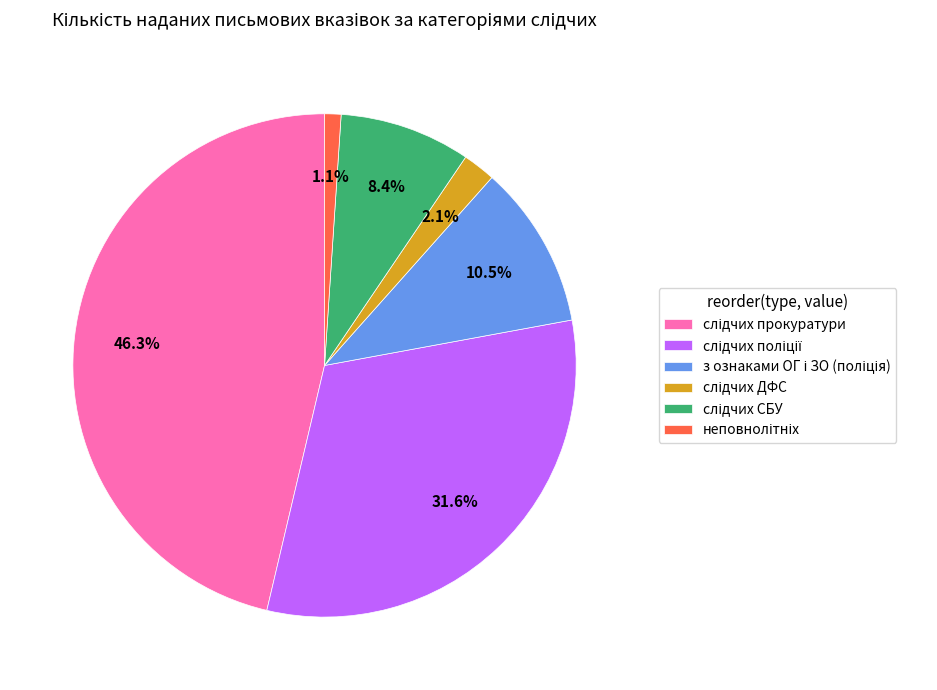

Is there any slice that represents more than half of the pie?

No